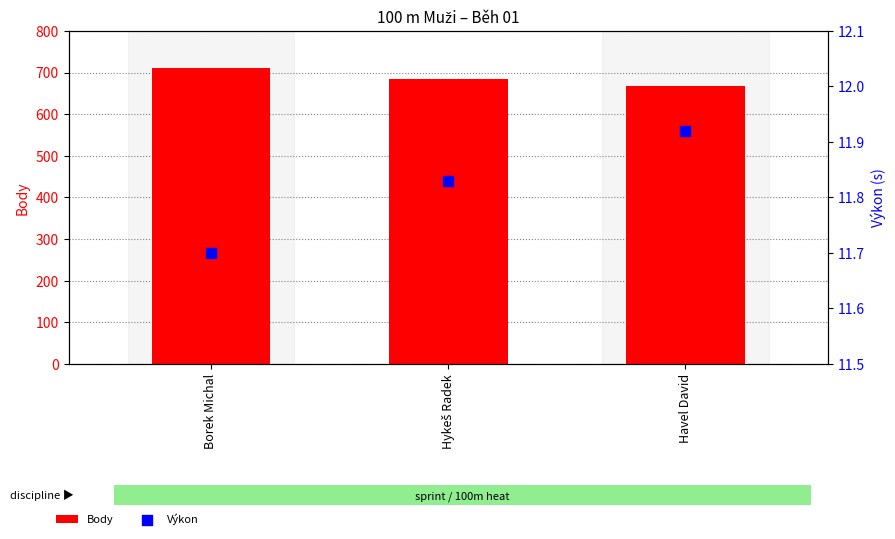

Is the value of Body at Hykeš Radek greater than the value of Výkon at Havel David?

Yes